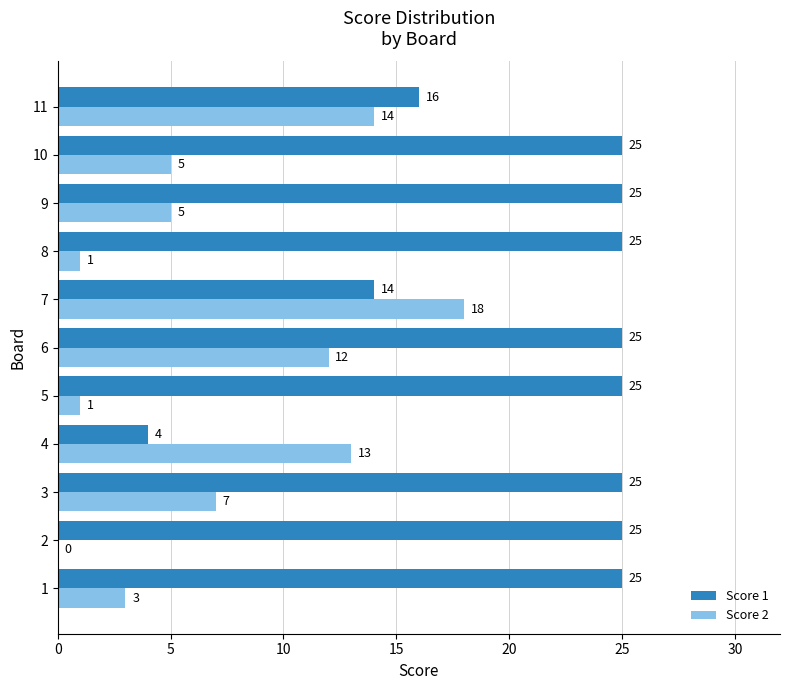

At which label is Score 2 closest to 9?

3